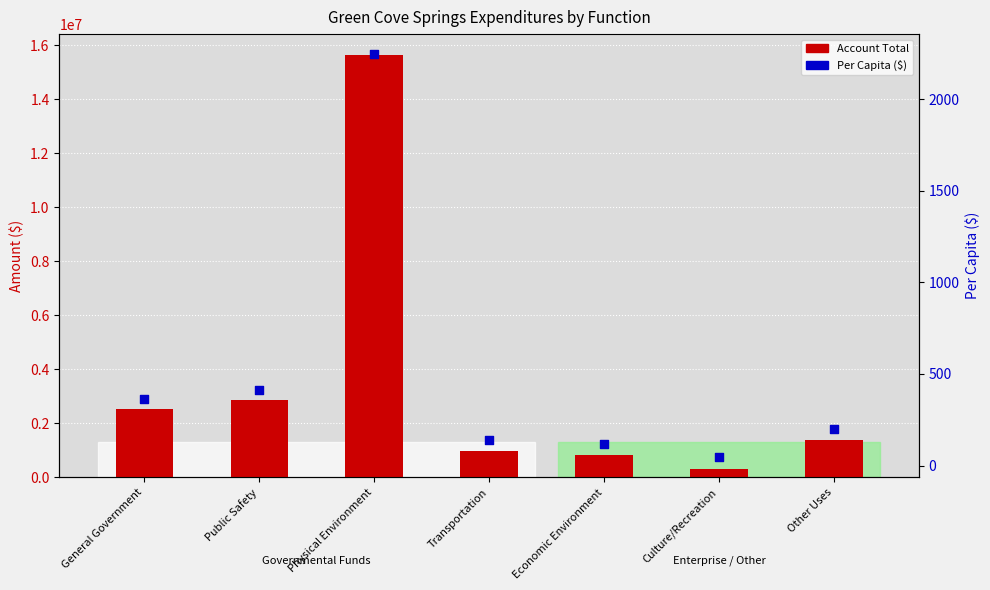

Which series has the widest spread of Y values?

Account Total